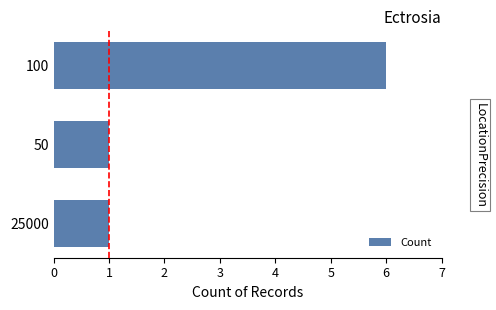

What is the sum of all values?

8